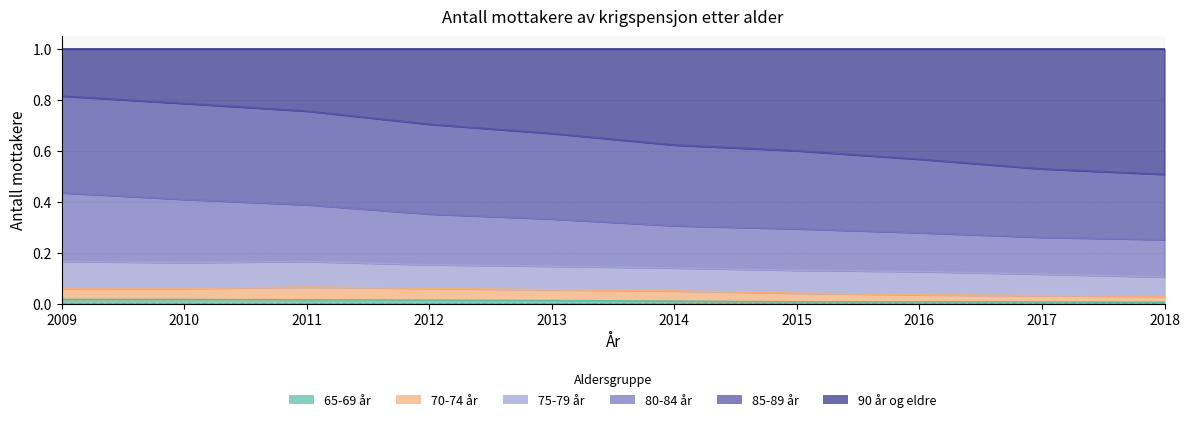

At how many categories does at least one series exceed 0?

10